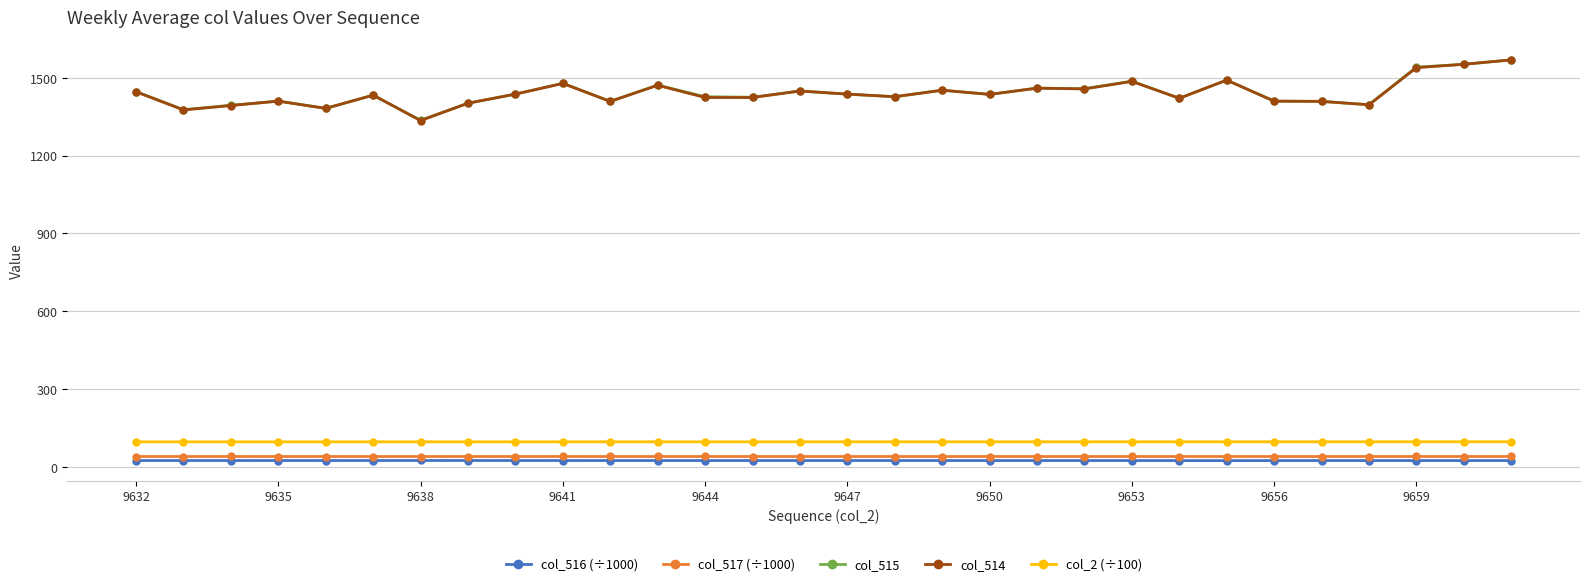

What is the value of the col_515 point at the 19th from the left?

1436.0